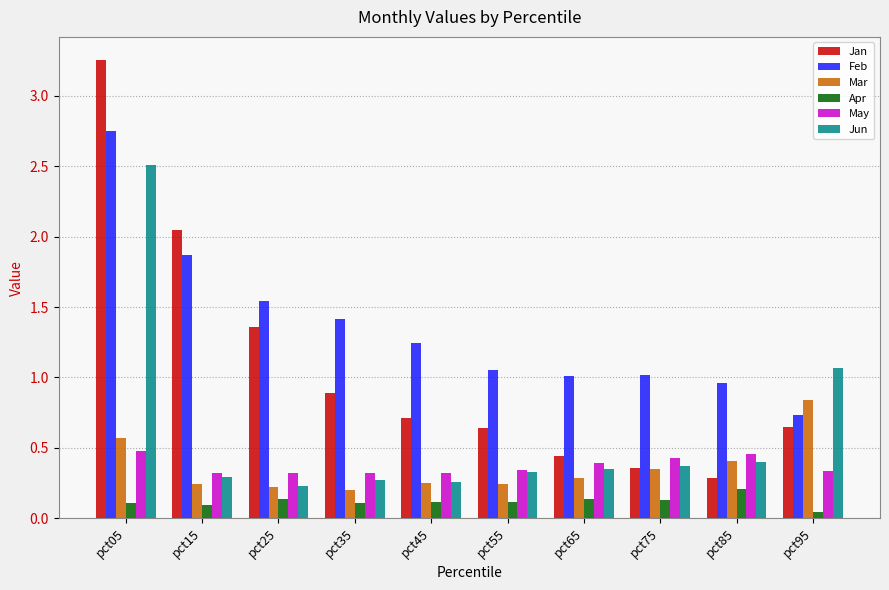

Which series changed the most between pct75 and pct95?

Jun